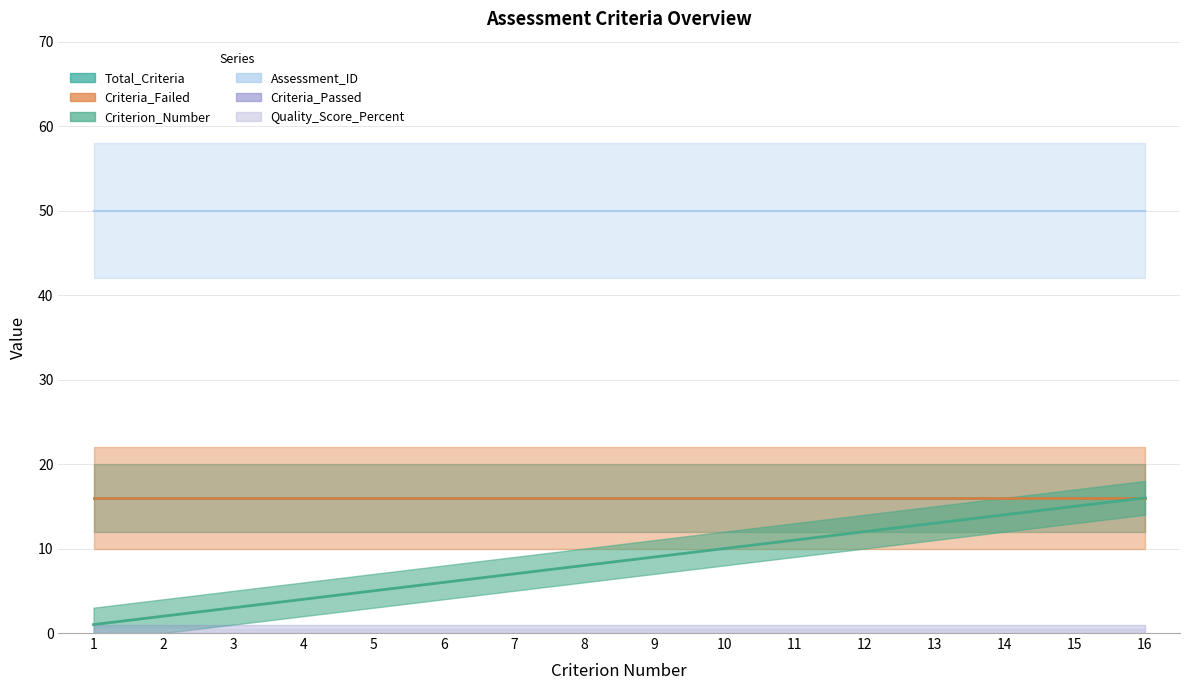

Does the chart display data point markers on the line(s)?

No